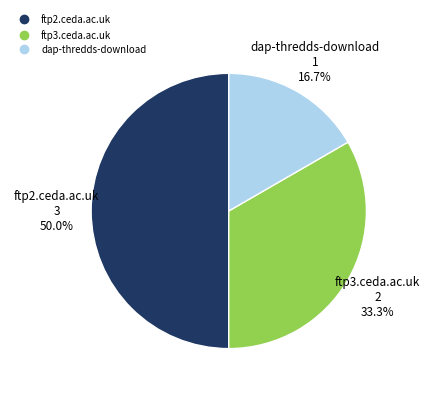

How many segments does this pie chart have?

3